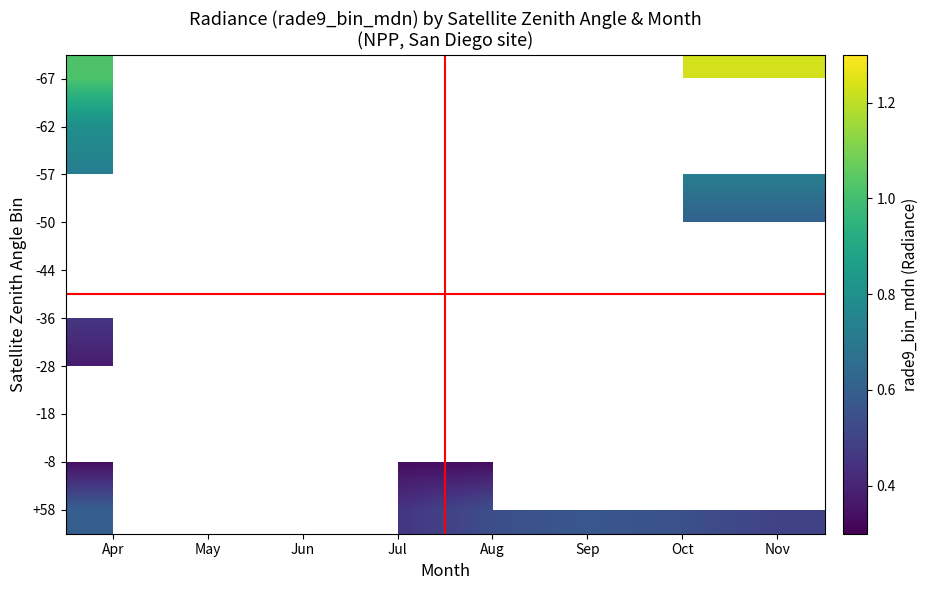

Is the value of -67 at Oct greater than the value of -8 at Apr?

Yes